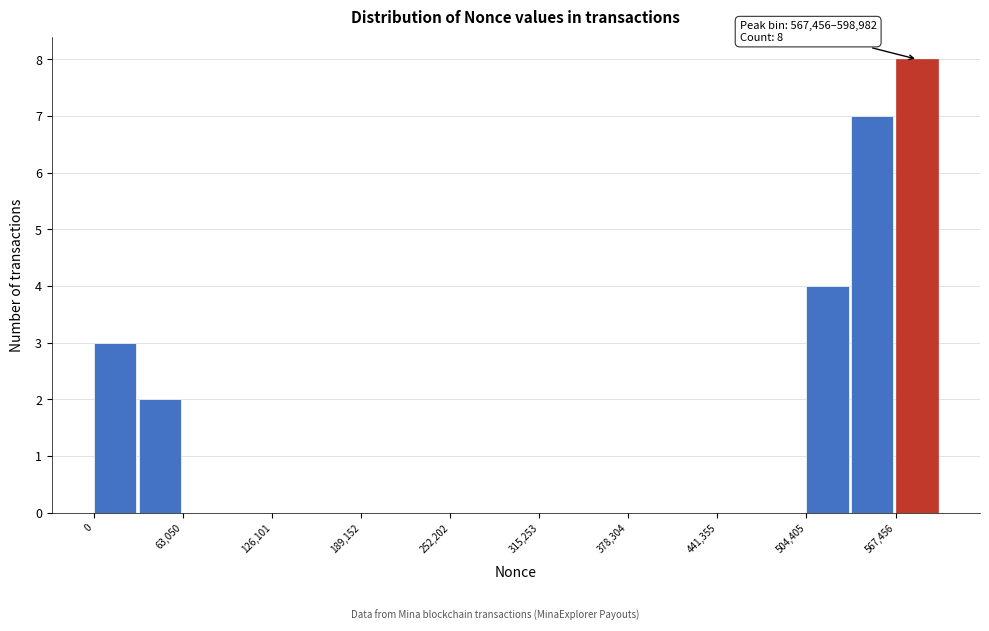

Around what value on the x-axis is the tallest bar? Give the approximate position of its centre, as read against the axis.

580000